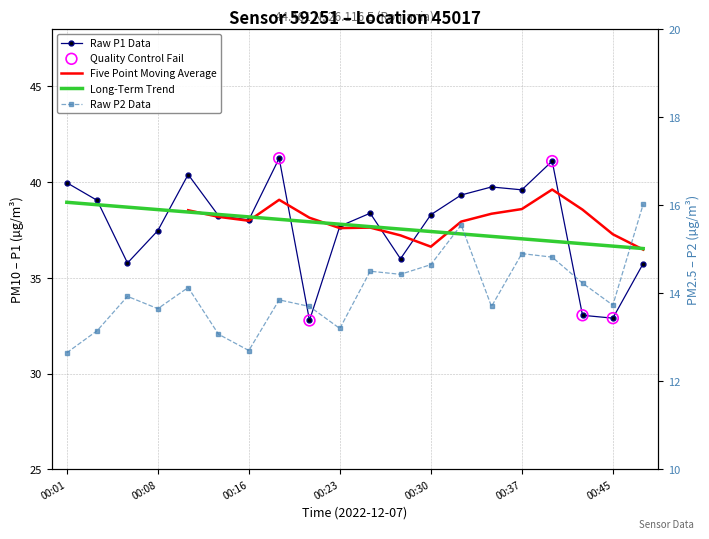

Is the value of P2 at 00:06 greater than the value of P1 at 00:23?

No